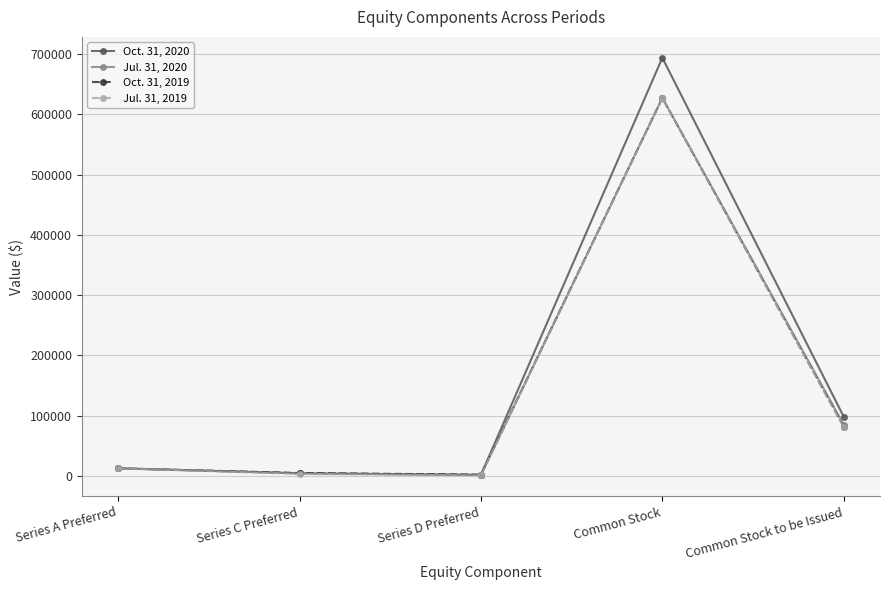

True or false: Oct. 31, 2020 has more than 0 points higher than both neighbors.

True